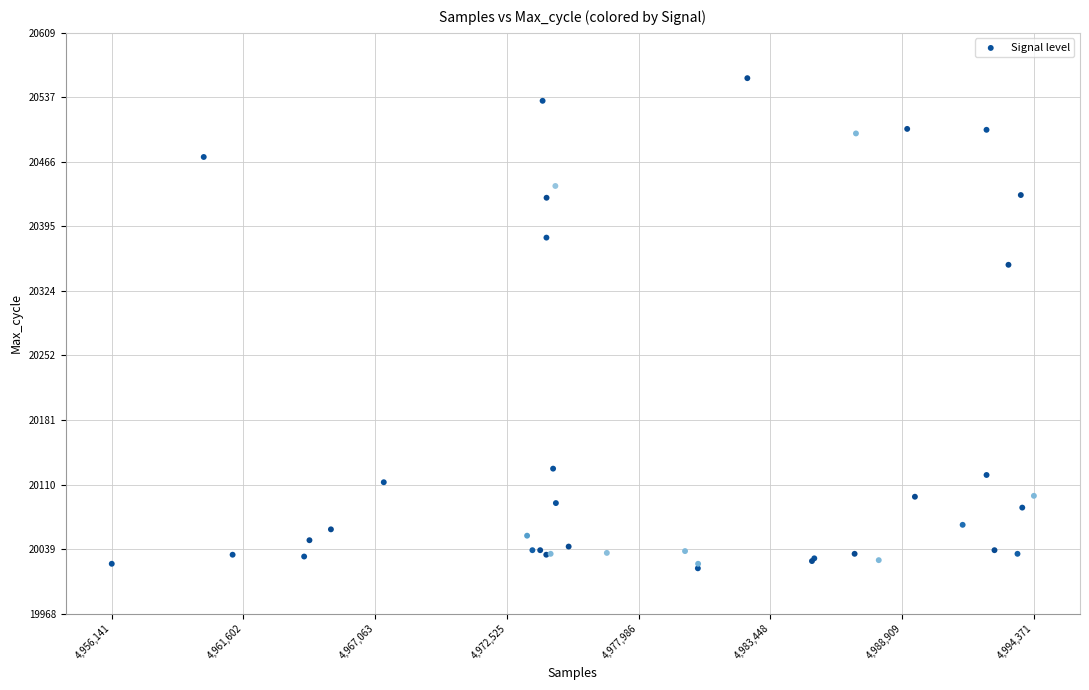

What Y value in the scatter plot is closest to 20288?

20353